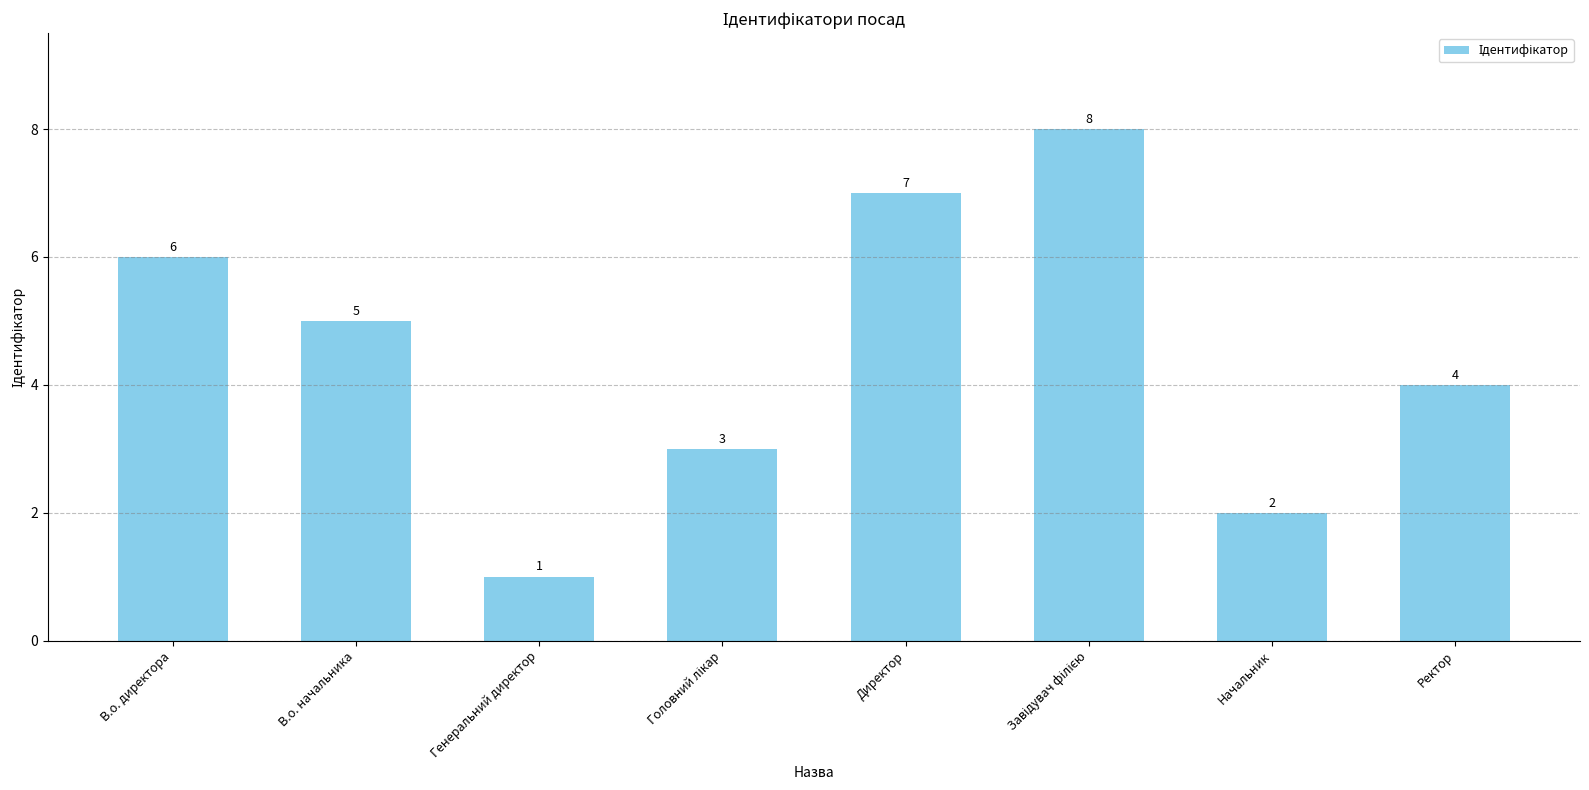

Are the bars grouped side by side (vs. stacked)?

No